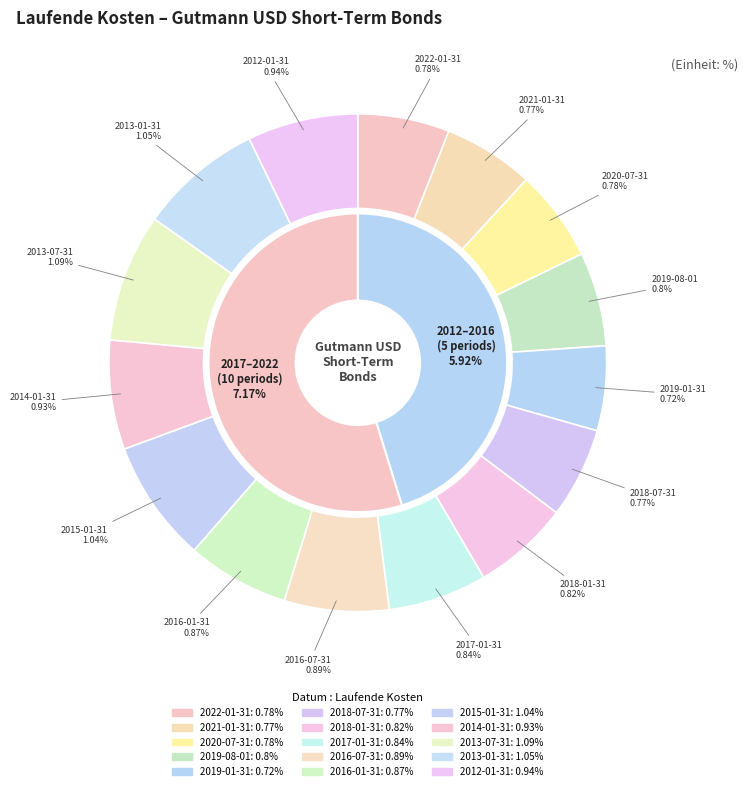

Which slice is the smallest?

2019-01-31